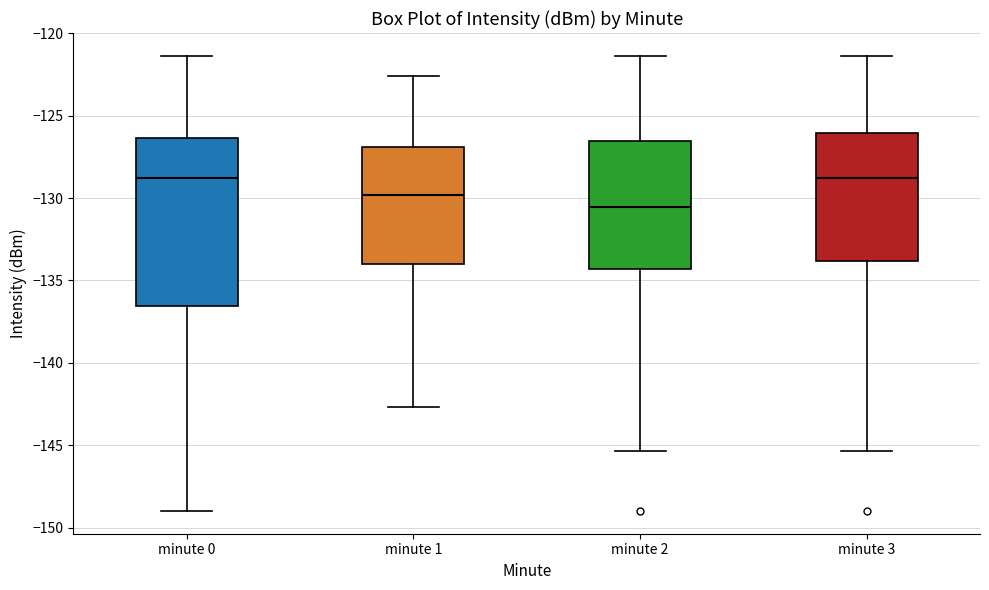

Reading left to right, transcribe this box plot: for each box, give where its median line is, the range the box spans, and where its two whiskers end, as read against the y-axis. The values are not printed on the chart, so give them approximately, as read against the axis.

minute 0: median -129.0, box -136.5 to -126.5, whiskers -149.0 to -121.5
minute 1: median -130.0, box -134.0 to -127.0, whiskers -142.5 to -122.5
minute 2: median -130.5, box -134.5 to -126.5, whiskers -145.5 to -121.5
minute 3: median -129.0, box -134.0 to -126.0, whiskers -145.5 to -121.5